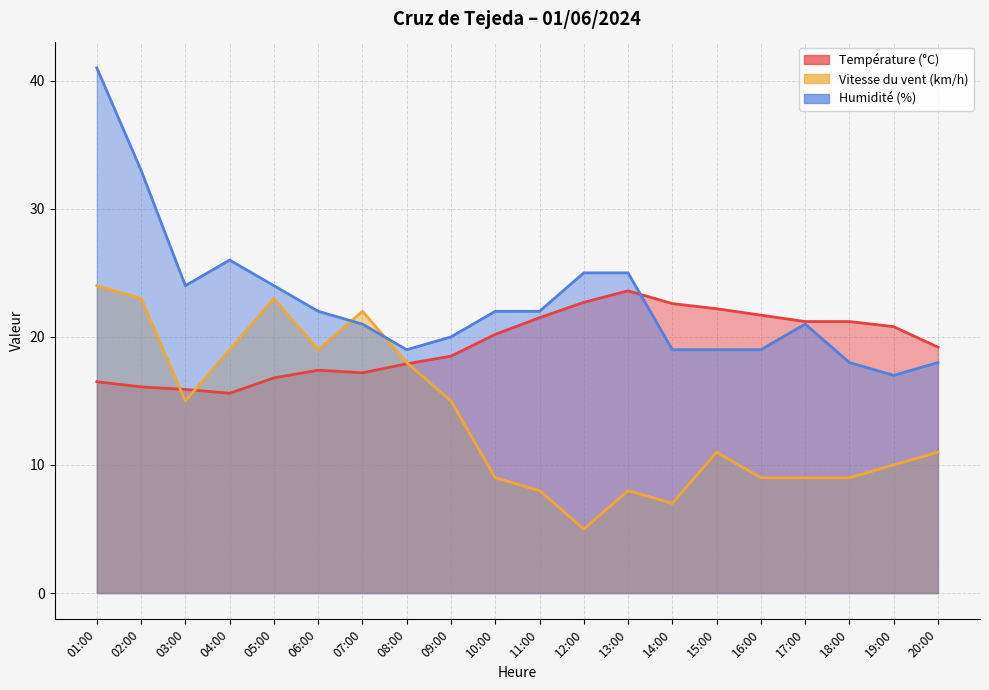

What is the label of the 12th point from the left?

12:00